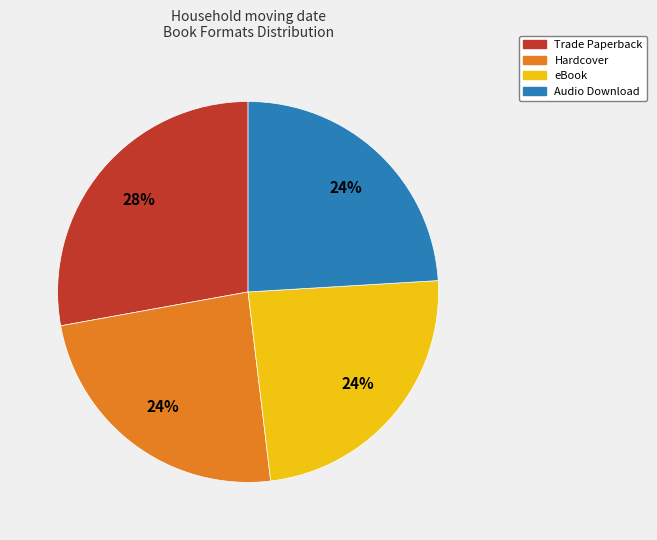

Does Hardcover represent more than half of the total?

No